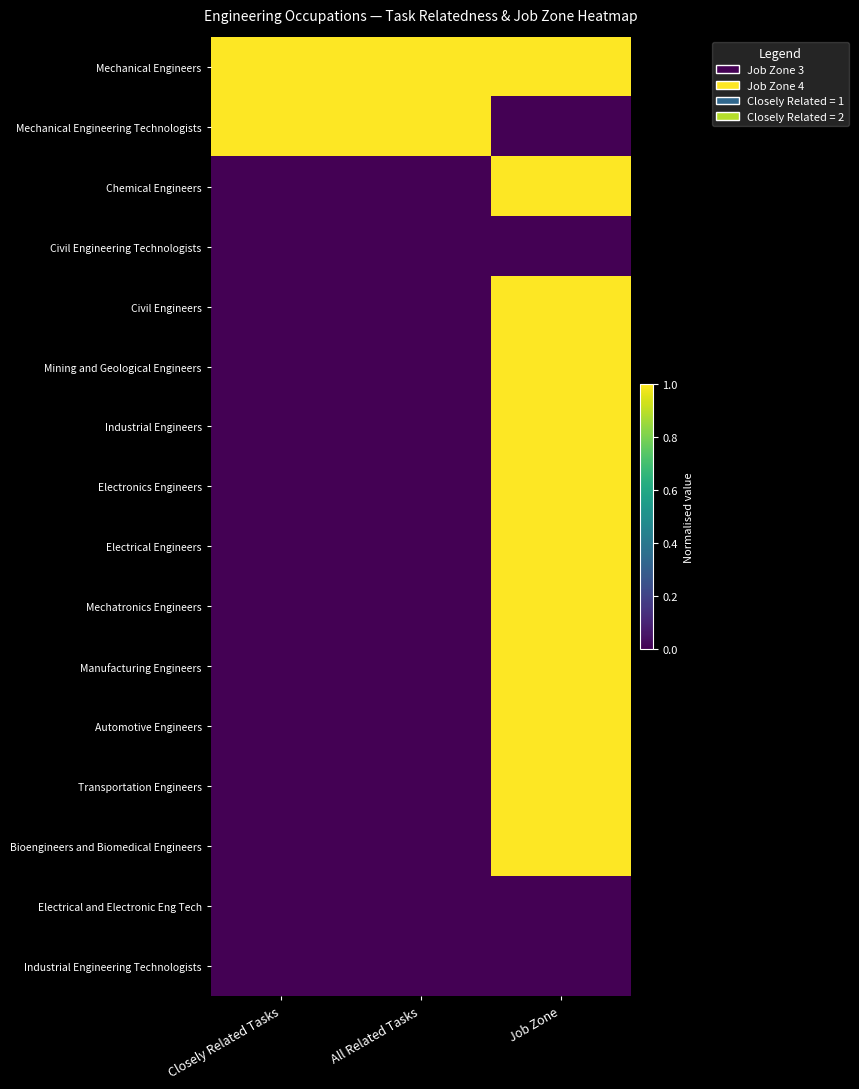

Reading right to left, list all the values displayed in this chart.

Mechanical Engineers: Job Zone=1.0	All Related Tasks=1.0	Closely Related Tasks=1.0
Mechanical Engineering Technologists: Job Zone=0.0	All Related Tasks=1.0	Closely Related Tasks=1.0
Chemical Engineers: Job Zone=1.0	All Related Tasks=0.0	Closely Related Tasks=0.0
Civil Engineering Technologists: Job Zone=0.0	All Related Tasks=0.0	Closely Related Tasks=0.0
Civil Engineers: Job Zone=1.0	All Related Tasks=0.0	Closely Related Tasks=0.0
Mining and Geological Engineers: Job Zone=1.0	All Related Tasks=0.0	Closely Related Tasks=0.0
Industrial Engineers: Job Zone=1.0	All Related Tasks=0.0	Closely Related Tasks=0.0
Electronics Engineers: Job Zone=1.0	All Related Tasks=0.0	Closely Related Tasks=0.0
Electrical Engineers: Job Zone=1.0	All Related Tasks=0.0	Closely Related Tasks=0.0
Mechatronics Engineers: Job Zone=1.0	All Related Tasks=0.0	Closely Related Tasks=0.0
Manufacturing Engineers: Job Zone=1.0	All Related Tasks=0.0	Closely Related Tasks=0.0
Automotive Engineers: Job Zone=1.0	All Related Tasks=0.0	Closely Related Tasks=0.0
Transportation Engineers: Job Zone=1.0	All Related Tasks=0.0	Closely Related Tasks=0.0
Bioengineers and Biomedical Engineers: Job Zone=1.0	All Related Tasks=0.0	Closely Related Tasks=0.0
Electrical and Electronic Eng Tech: Job Zone=0.0	All Related Tasks=0.0	Closely Related Tasks=0.0
Industrial Engineering Technologists: Job Zone=0.0	All Related Tasks=0.0	Closely Related Tasks=0.0